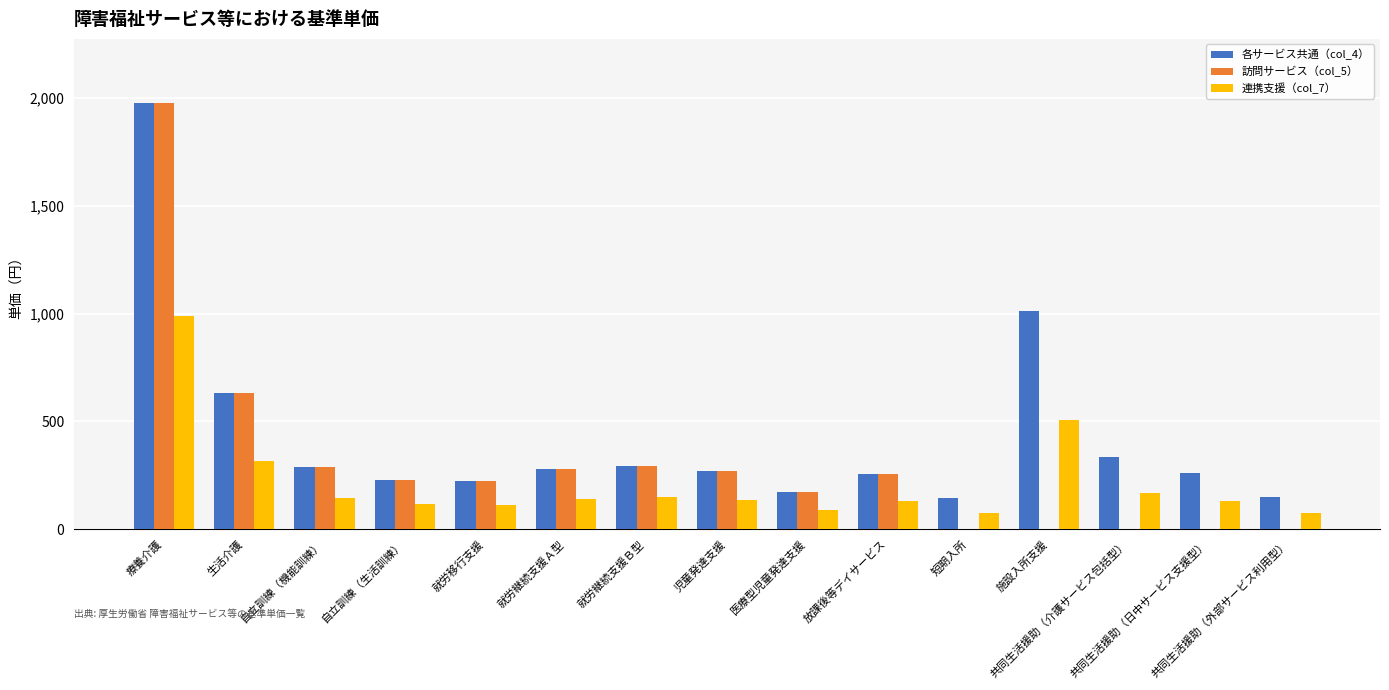

What is the greatest value displayed?

1978